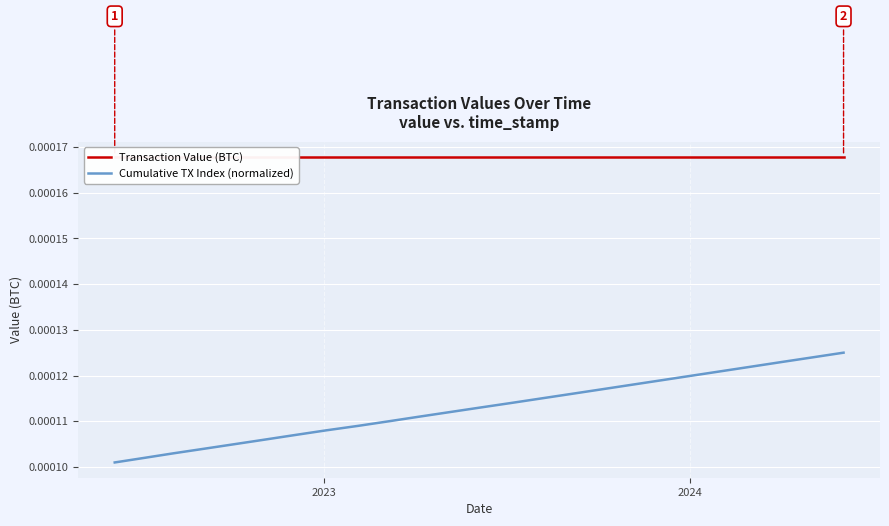

True or false: Cumulative TX Index (normalized) has more than 2 interior local peaks.

False